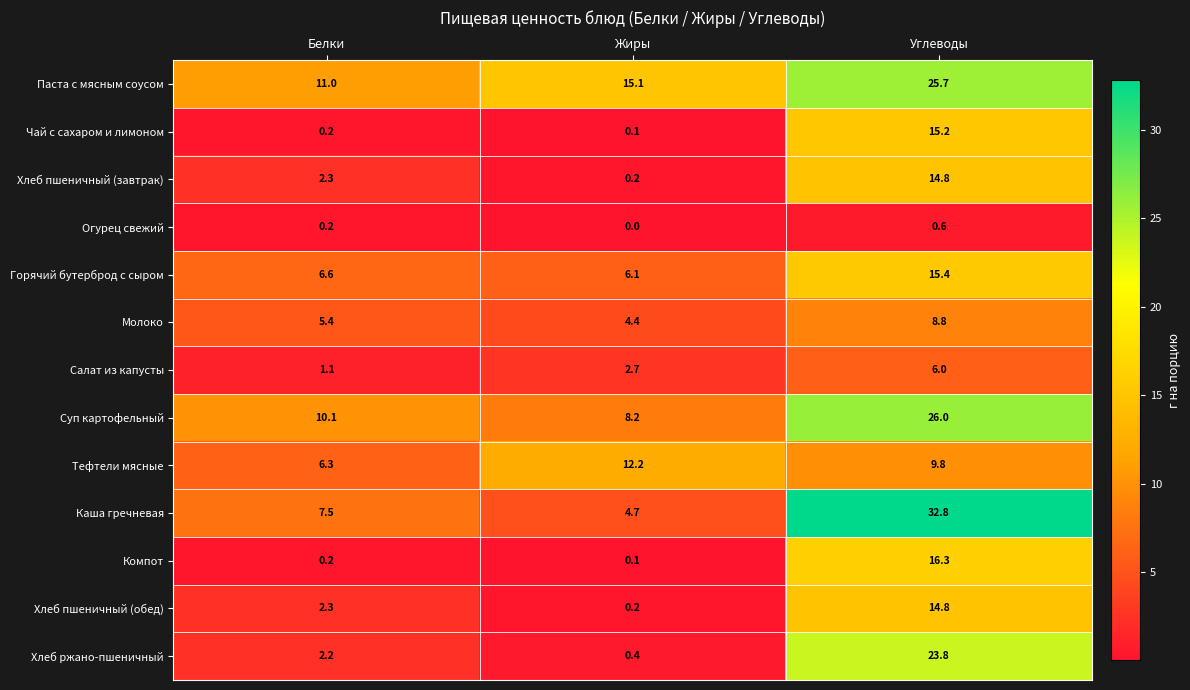

How many data points in Каша гречневая are less than 7?

1